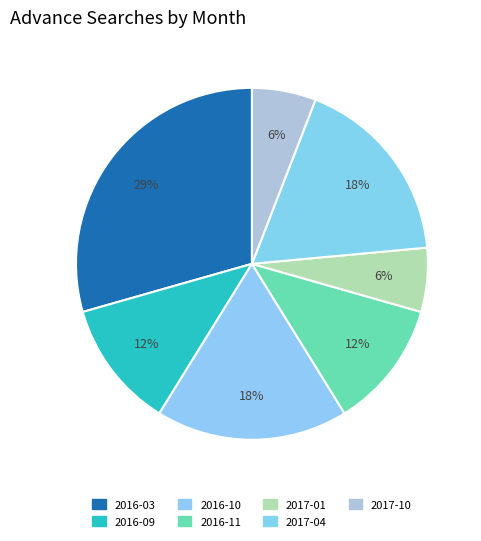

True or false: 2017-04 accounts for 18% of the total.

True